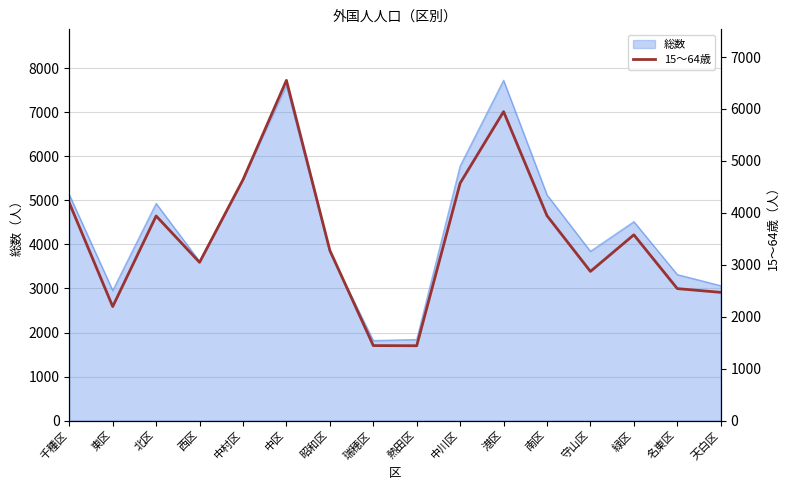

How many data points does each series have?

16